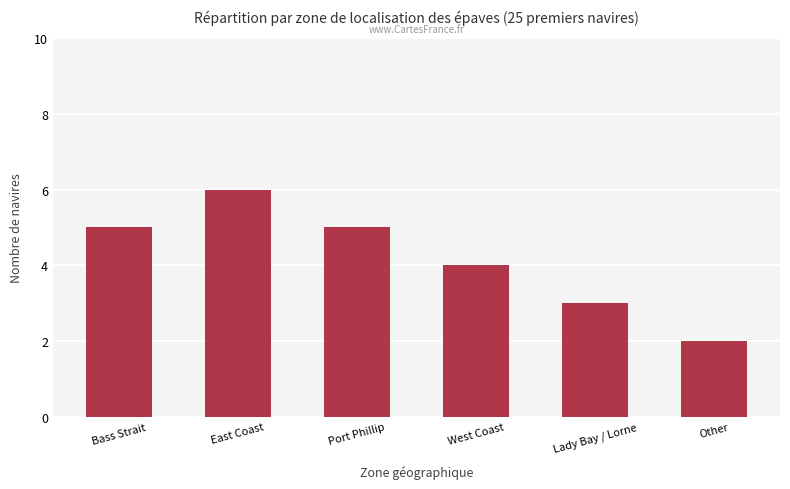

Reading right to left, extract all data points from this chart.

Other=2	Lady Bay / Lorne=3	West Coast=4	Port Phillip=5	East Coast=6	Bass Strait=5